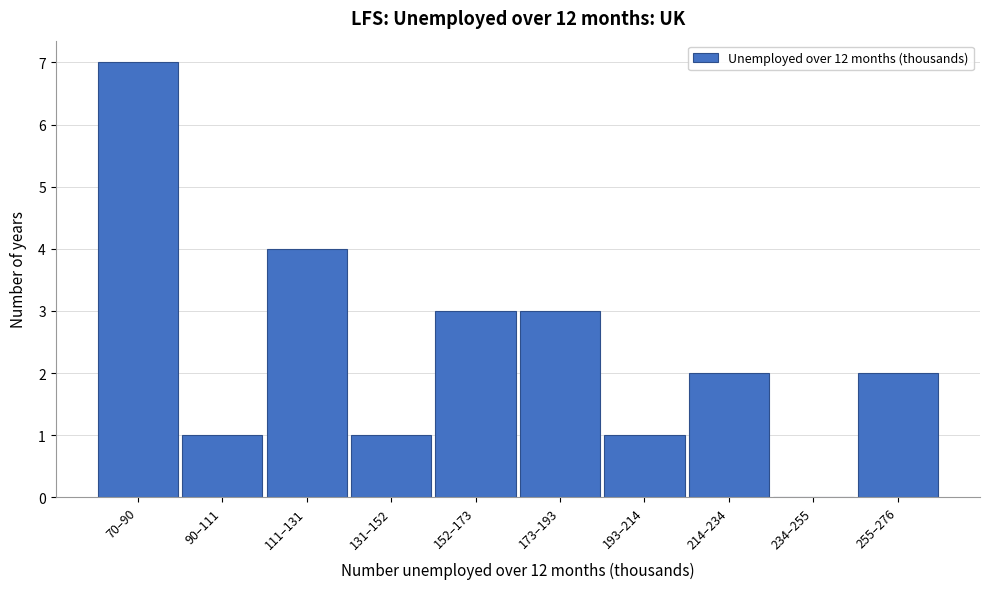

Reading left to right, extract all data points from this chart.

70–90=7	90–111=1	111–131=4	131–152=1	152–173=3	173–193=3	193–214=1	214–234=2	234–255=0	255–276=2